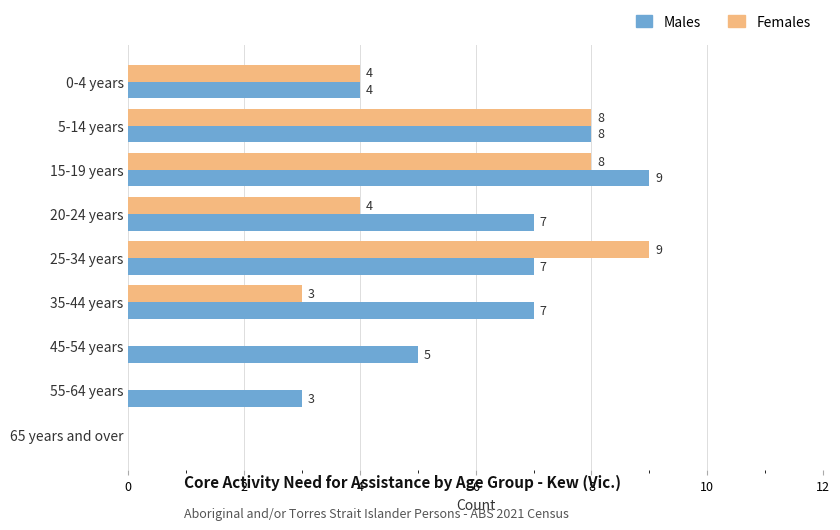

Which series changed the most between 15-19 years and 20-24 years?

Females